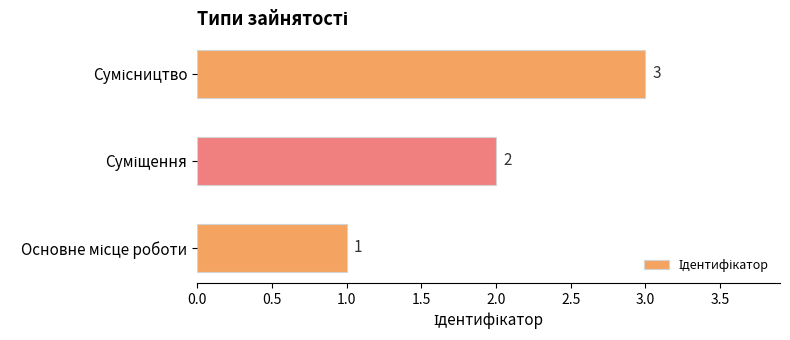

How many values are between 1 and 3?

3